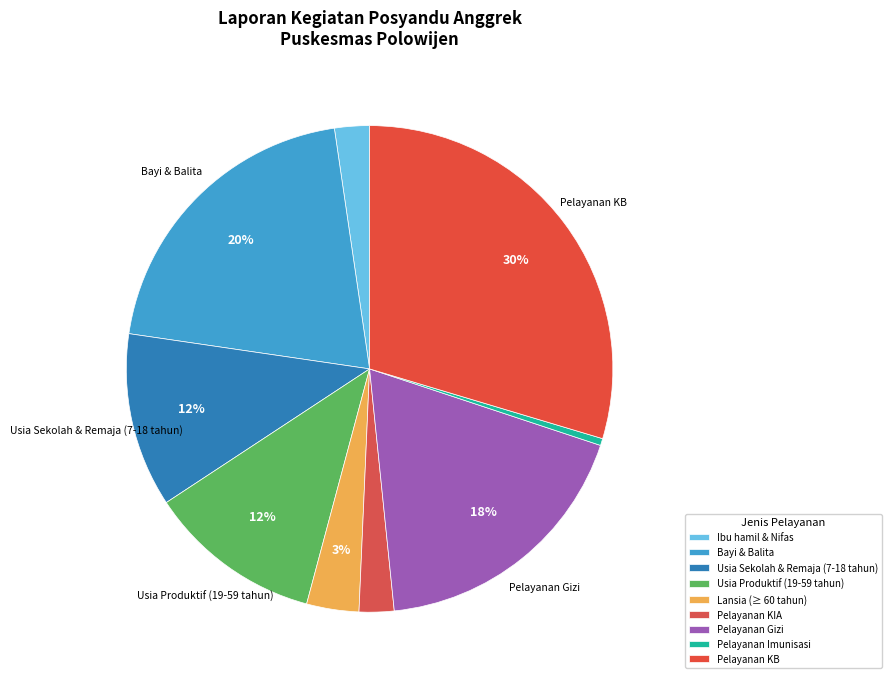

To the nearest percent, what percentage of the pie is Usia Sekolah & Remaja (7-18 tahun)?

12%